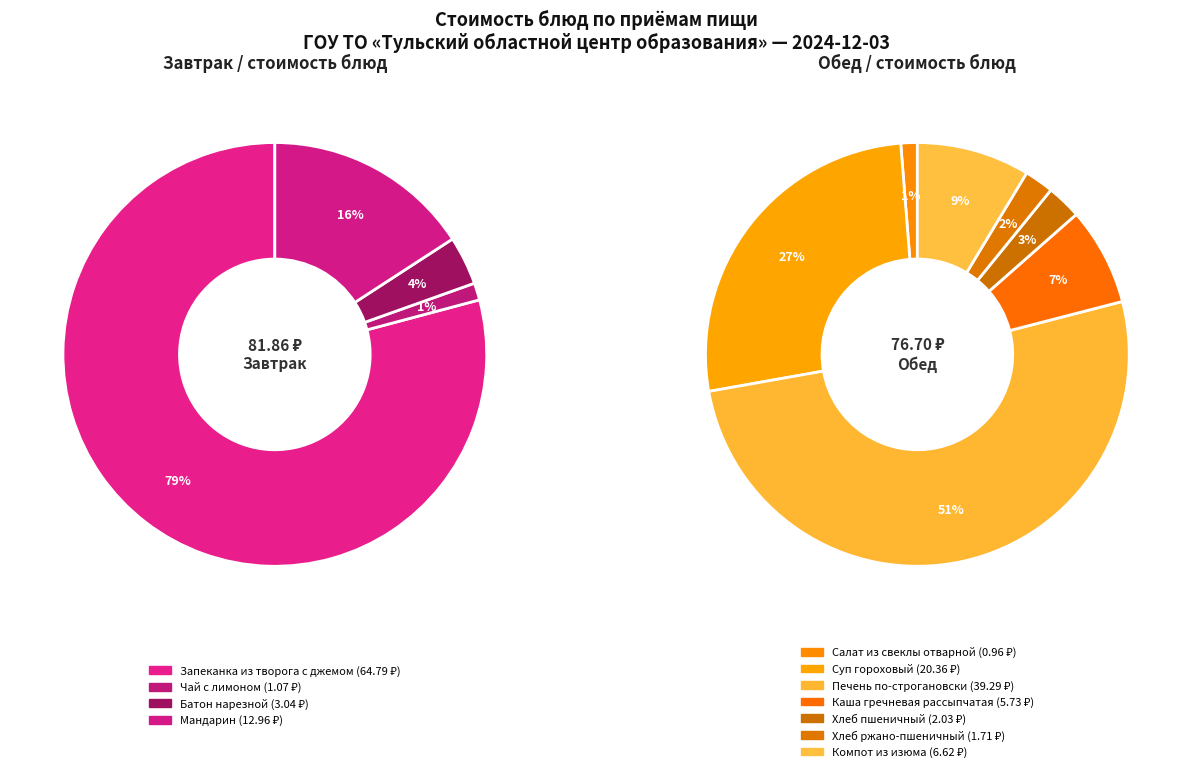

What is the change in value from Чай с лимоном to Каша гречневая рассыпчатая?

+4.7